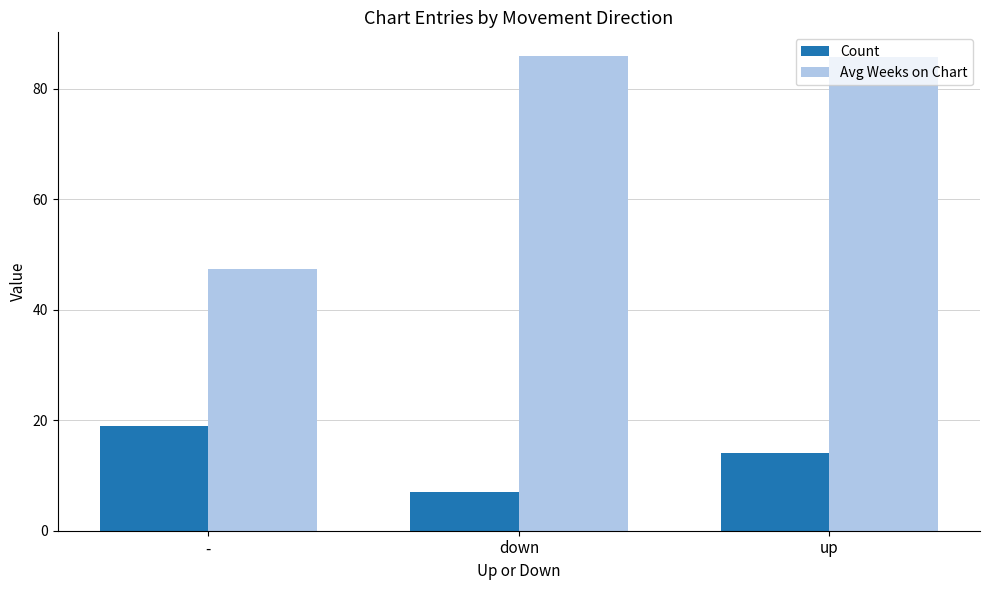

What is the label of the 3rd bar from the left?

up